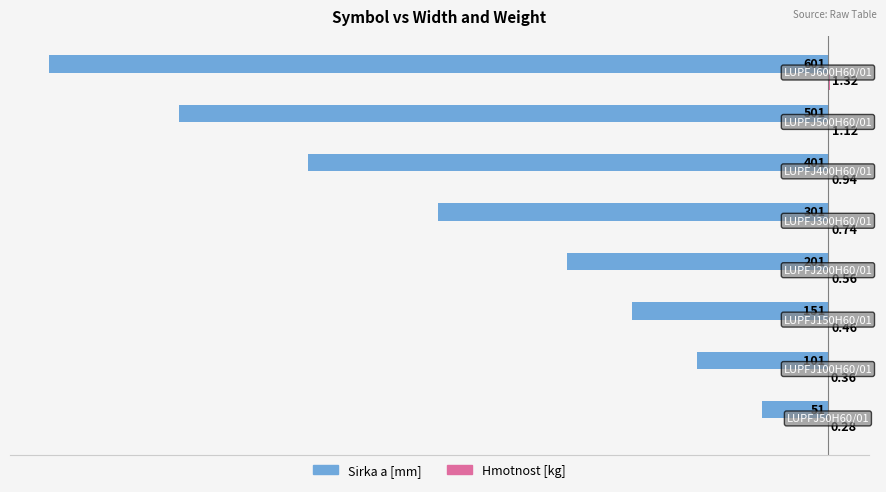

Which series has the largest total across all categories?

Hmotnost [kg]